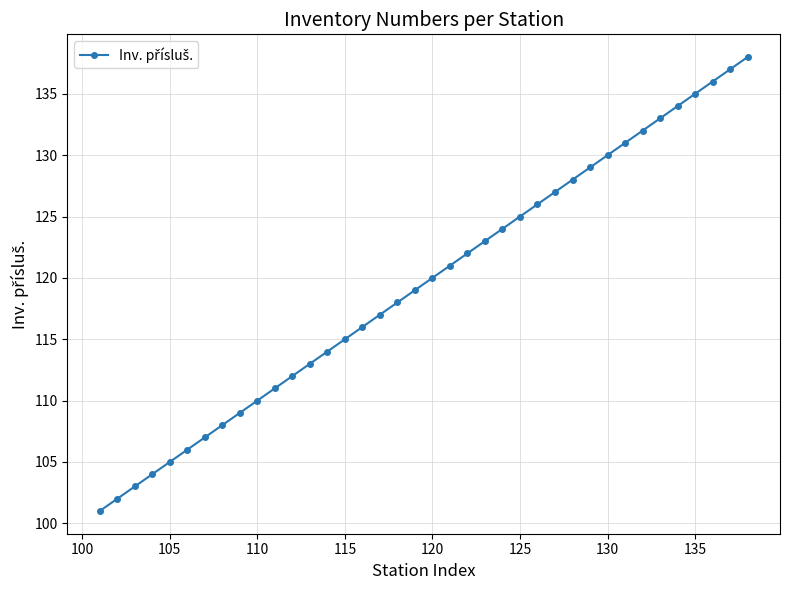

What is the difference between the maximum and minimum values?

37